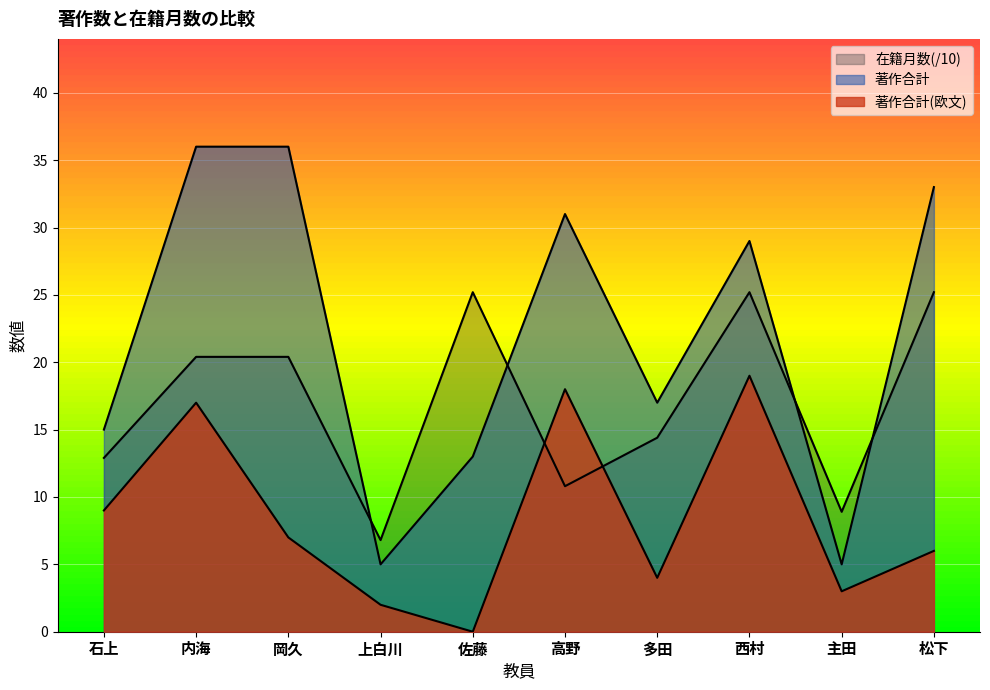

What is the sum of all 著作合計(欧文) values?

85.0